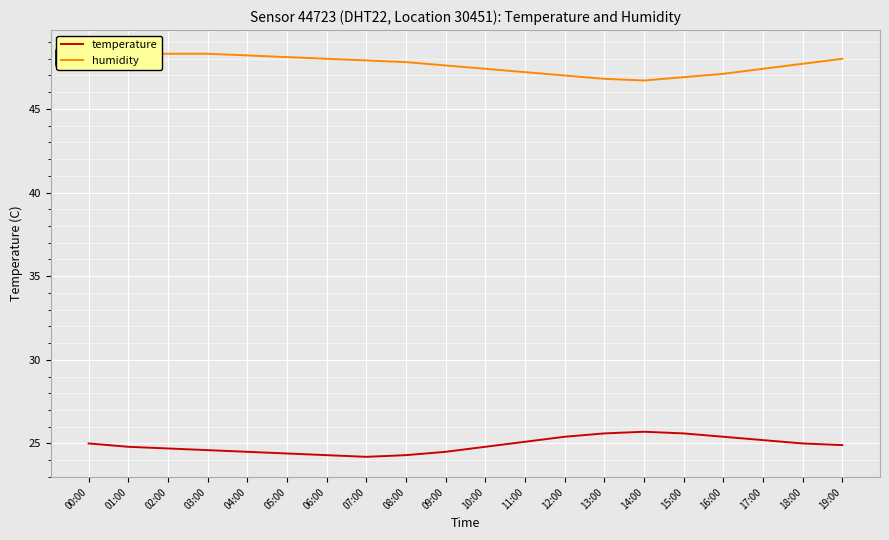

Count the number of data series in this chart.

2